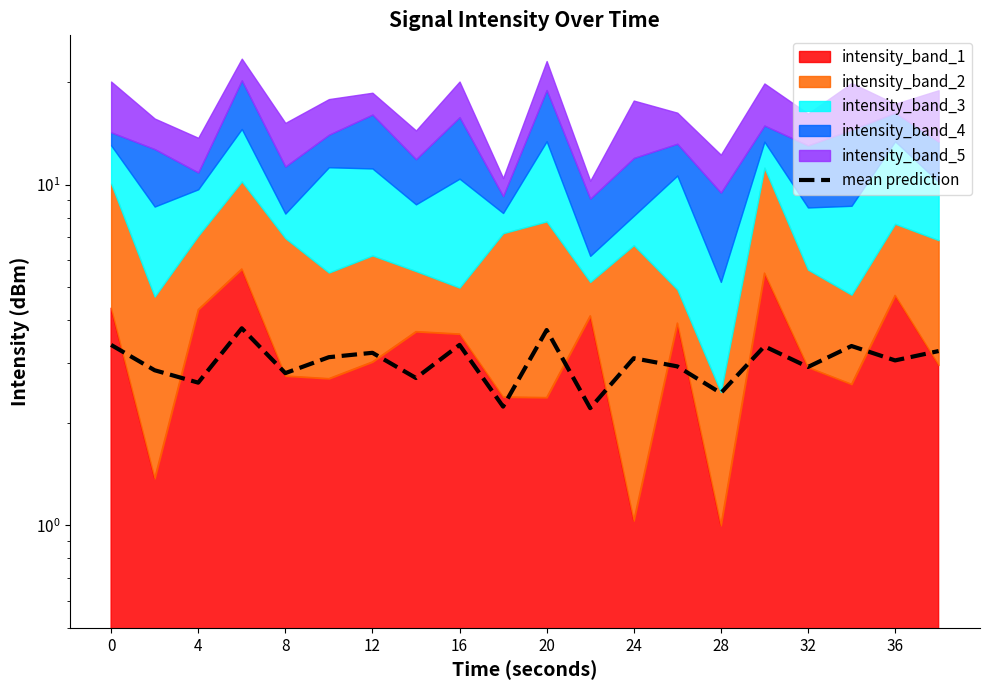

What is the change in value from 0 to 28?

-0.7